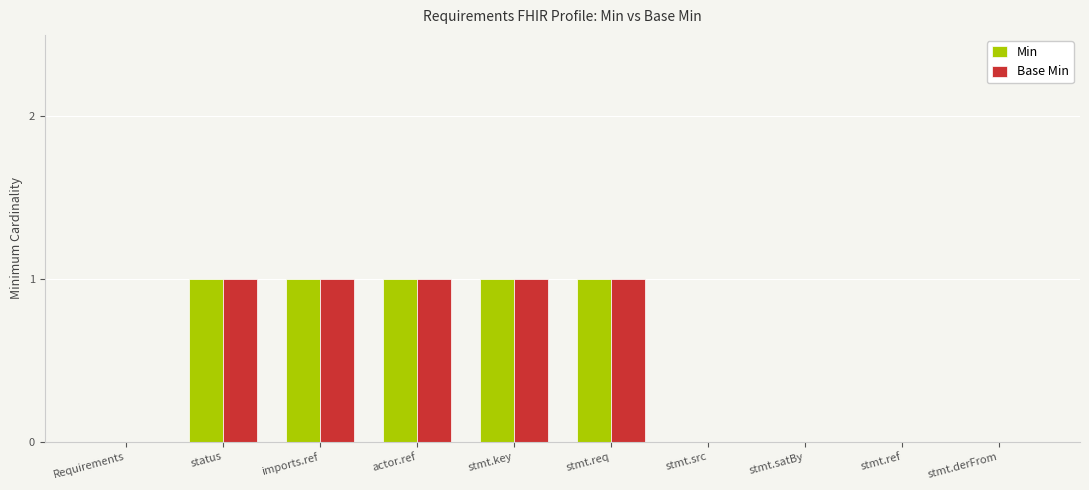

Reading right to left, transcribe all the data shown in this chart.

Min: 0	0	0	0	1	1	1	1	1	0
Base Min: 0	0	0	0	1	1	1	1	1	0